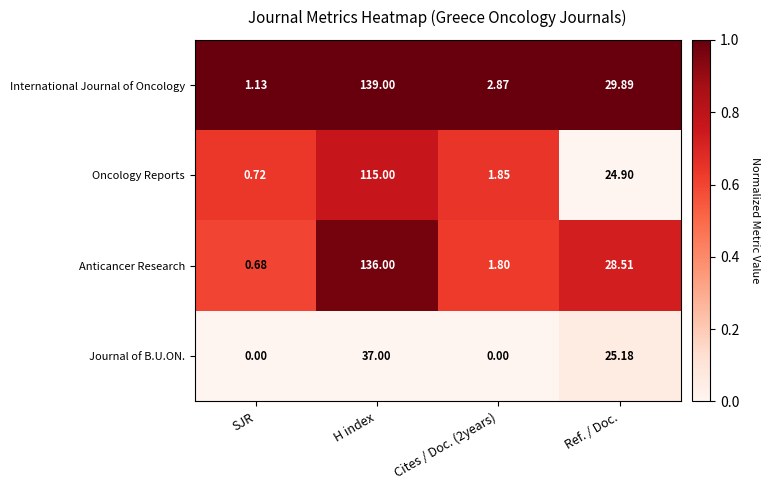

List the series in order of their peak value, lowest first.

Journal of B.U.ON., Oncology Reports, Anticancer Research, International Journal of Oncology